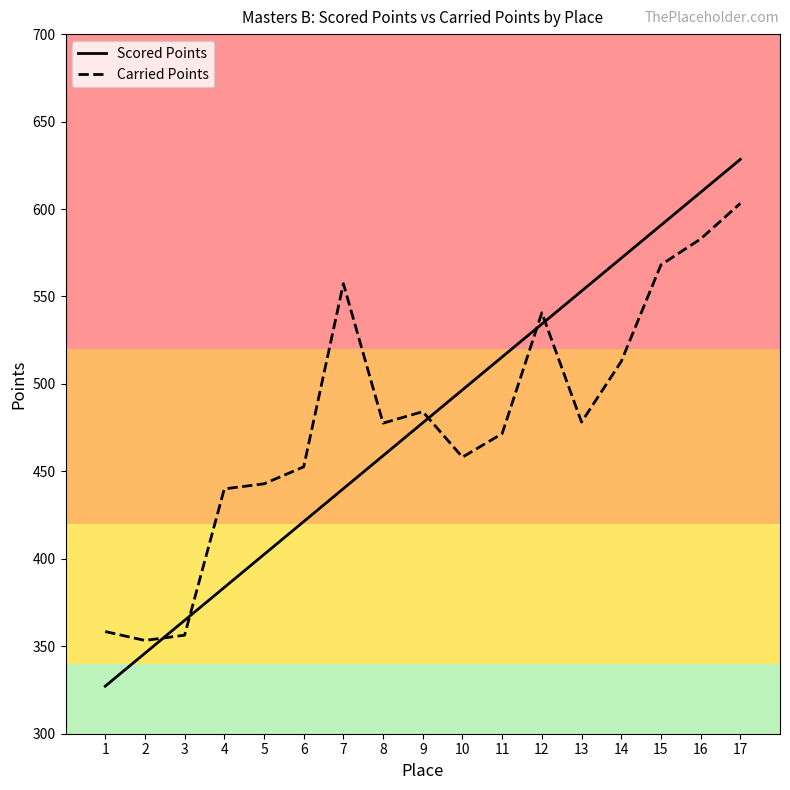

True or false: Carried Points has a value of 328.2 at 13.

False